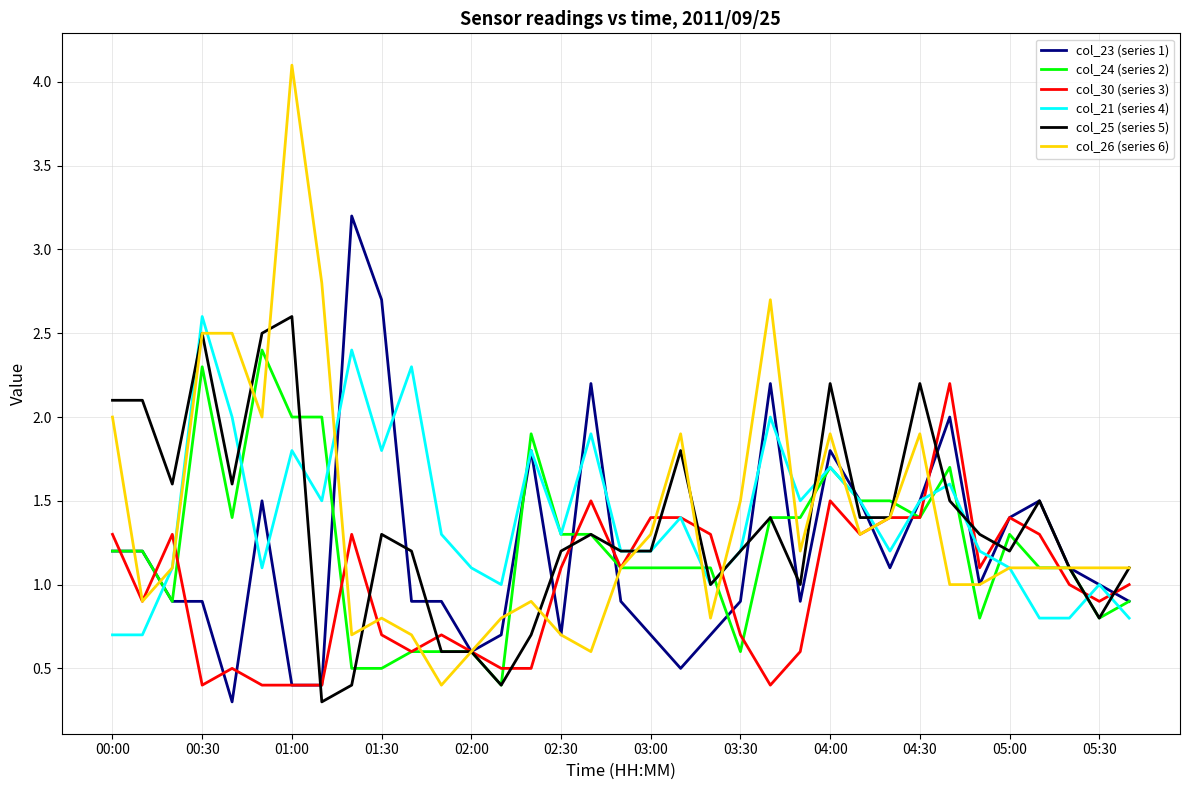

Which series has the widest spread of values?

col_26 (series 6)